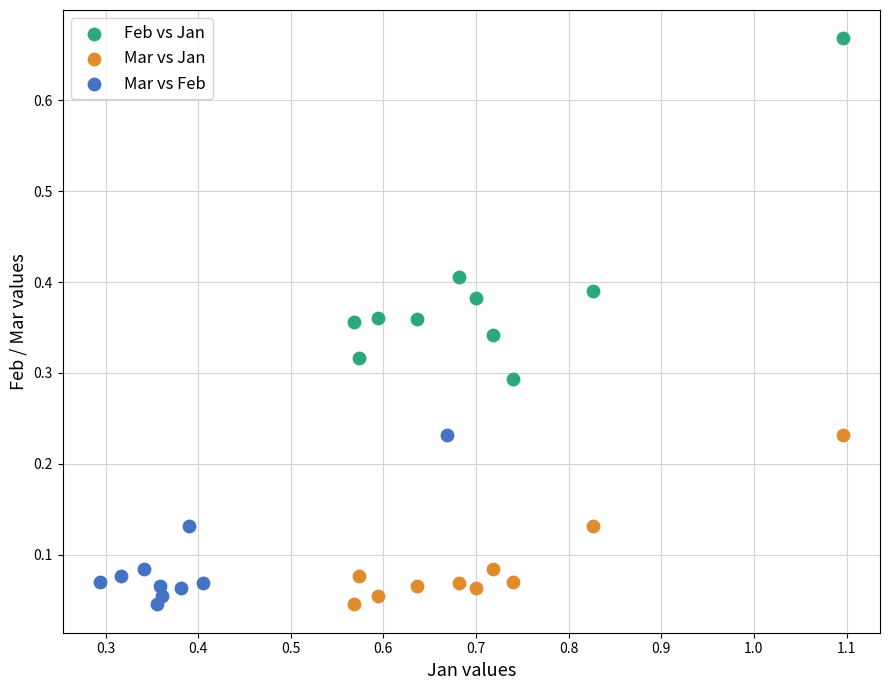

Which series has the widest spread of Y values?

Feb vs Jan